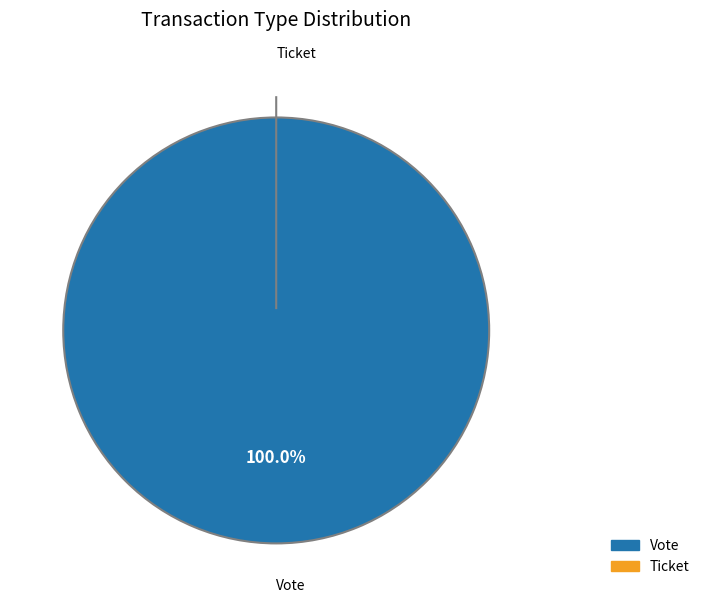

To the nearest percent, what percentage of the pie is Vote?

100%